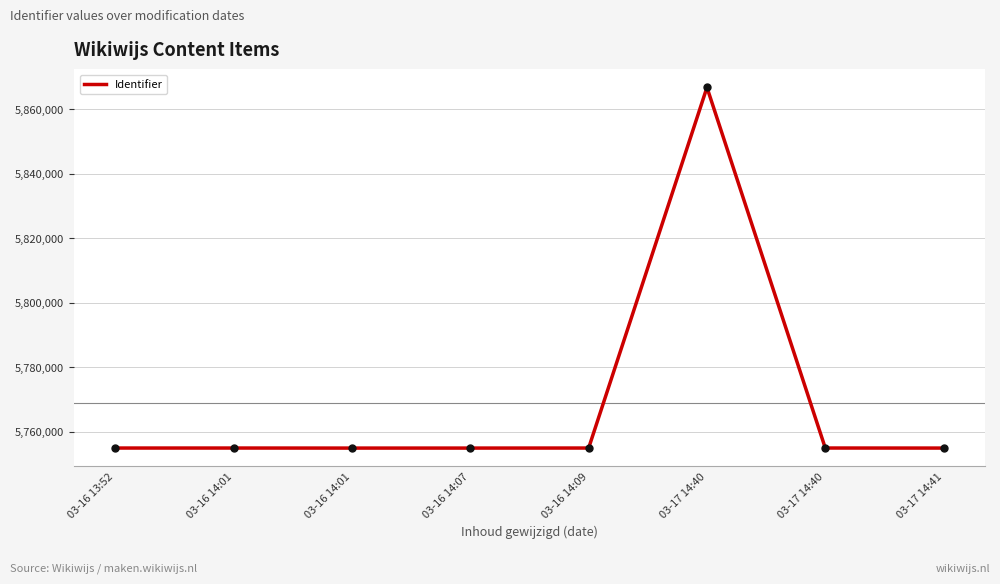

What is the change in value from 03-17 14:40 to 03-17 14:41?

-15